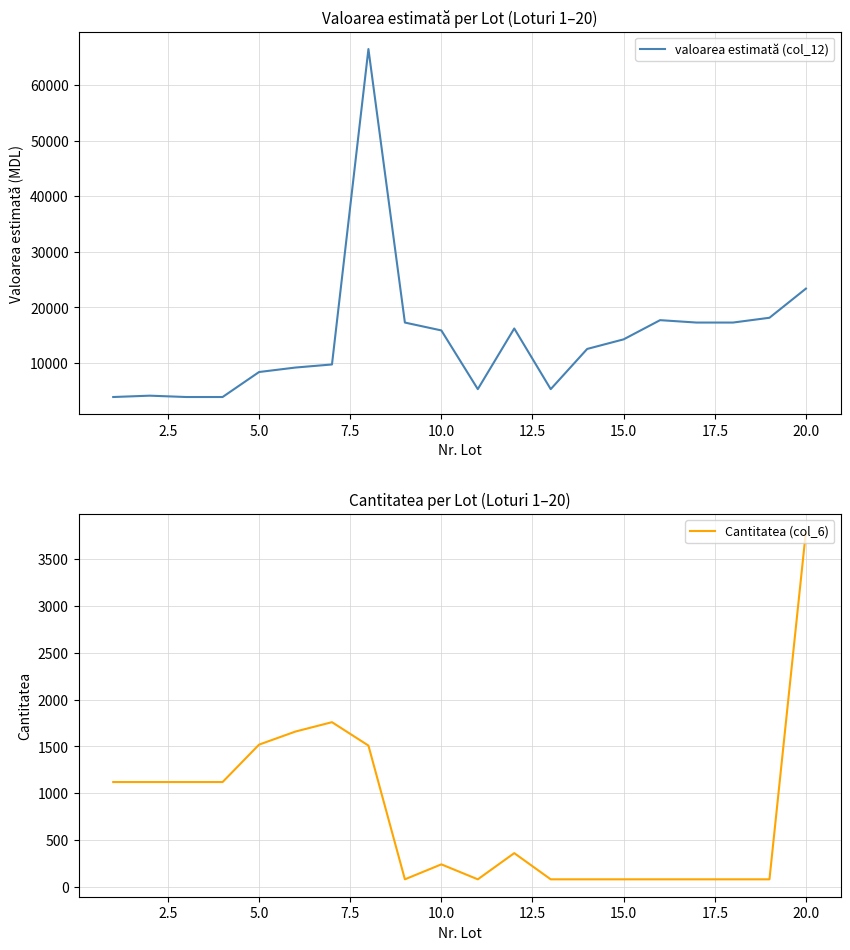

Is it true that Cantitatea (col_6) equals 80.0 at 17?

True